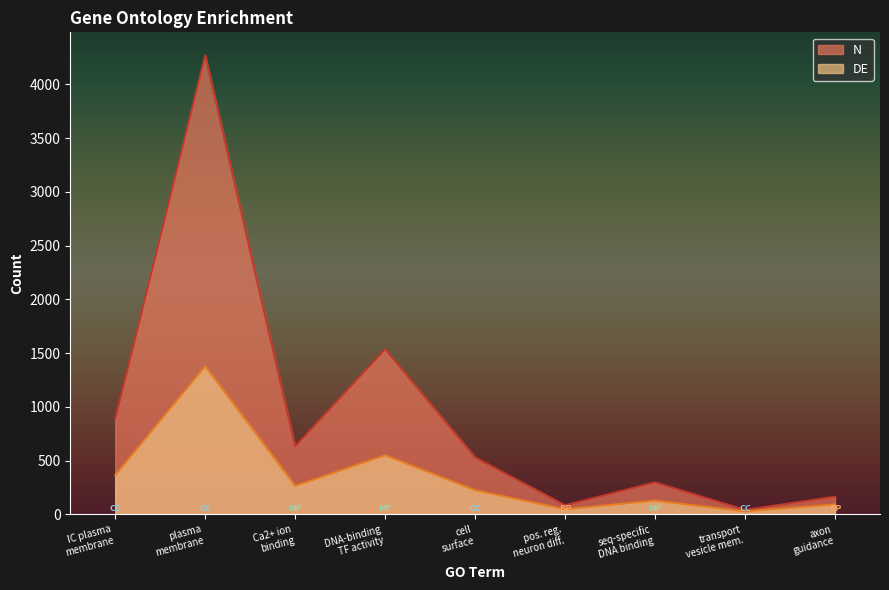

How many values in the DE series are below 224?

4